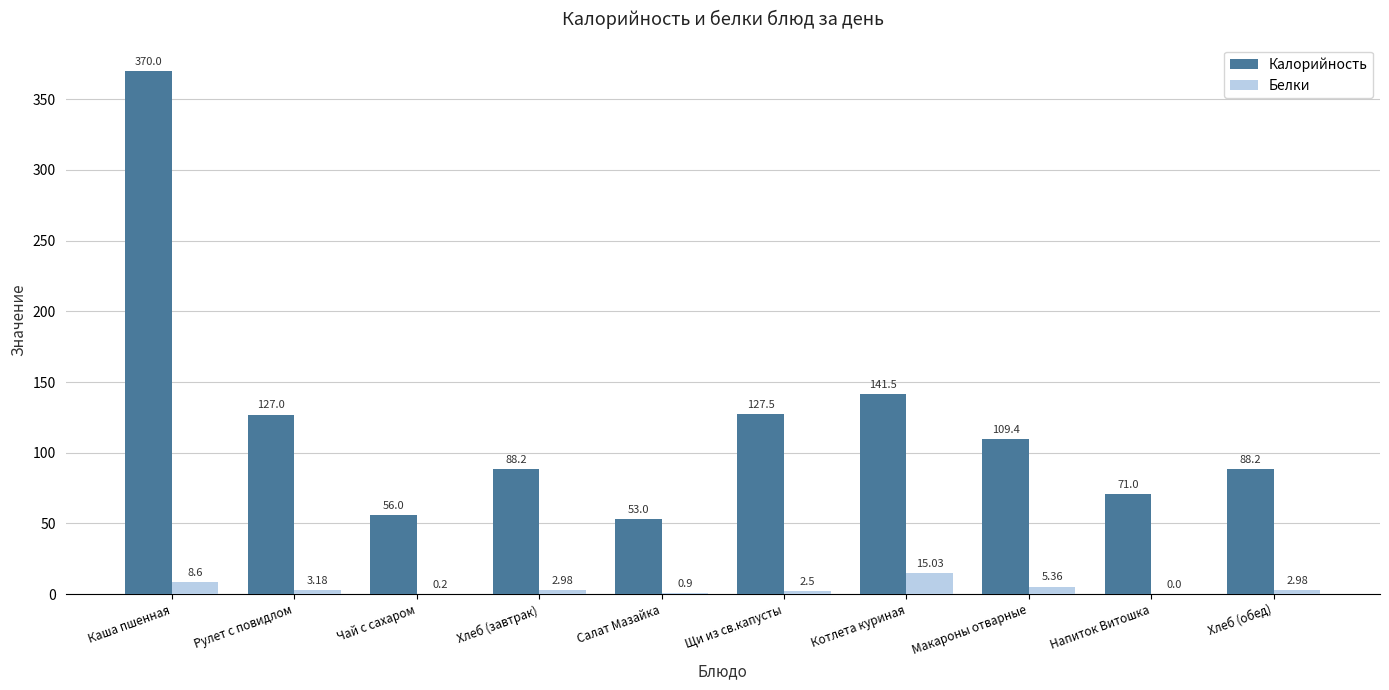

At which category is the sum across all series the highest?

Каша пшенная